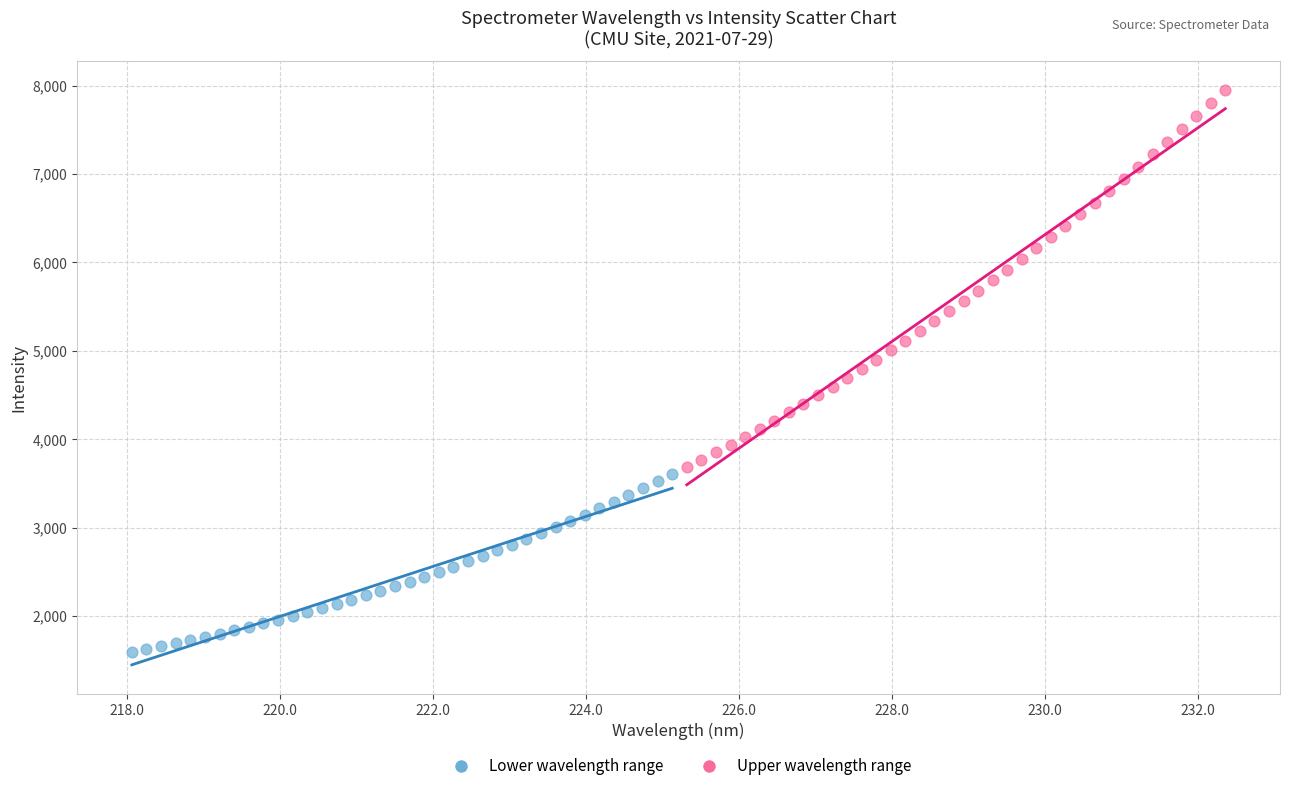

What are all the series names shown in the legend?

Lower wavelength range, Upper wavelength range